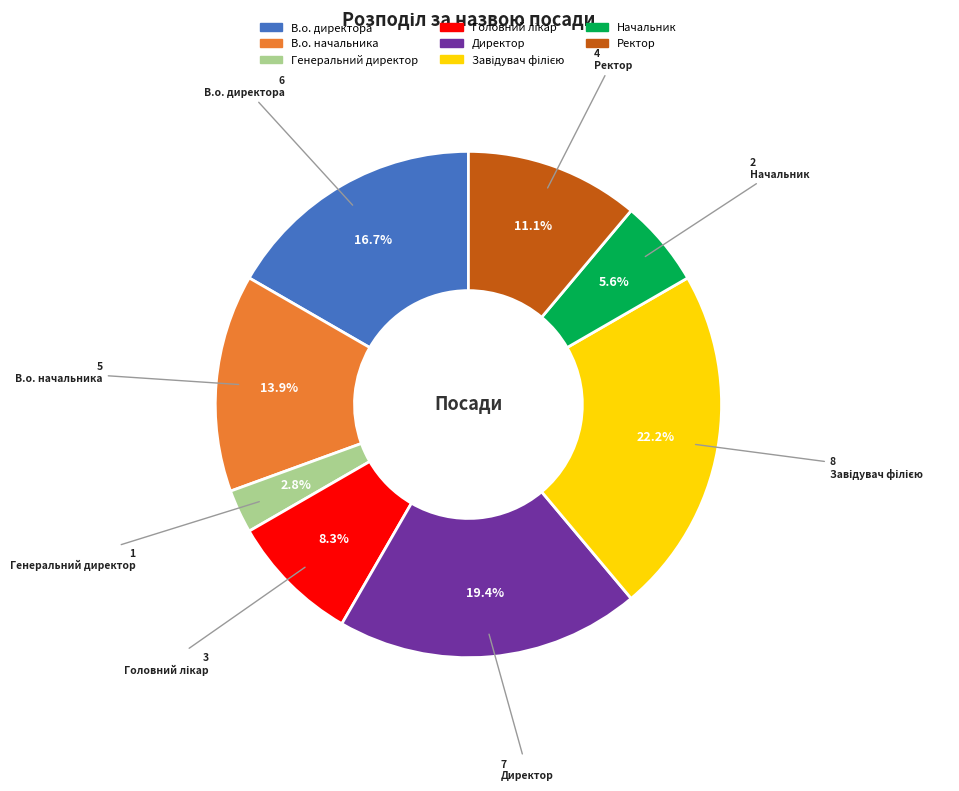

What is the smallest slice in the pie chart?

Генеральний директор